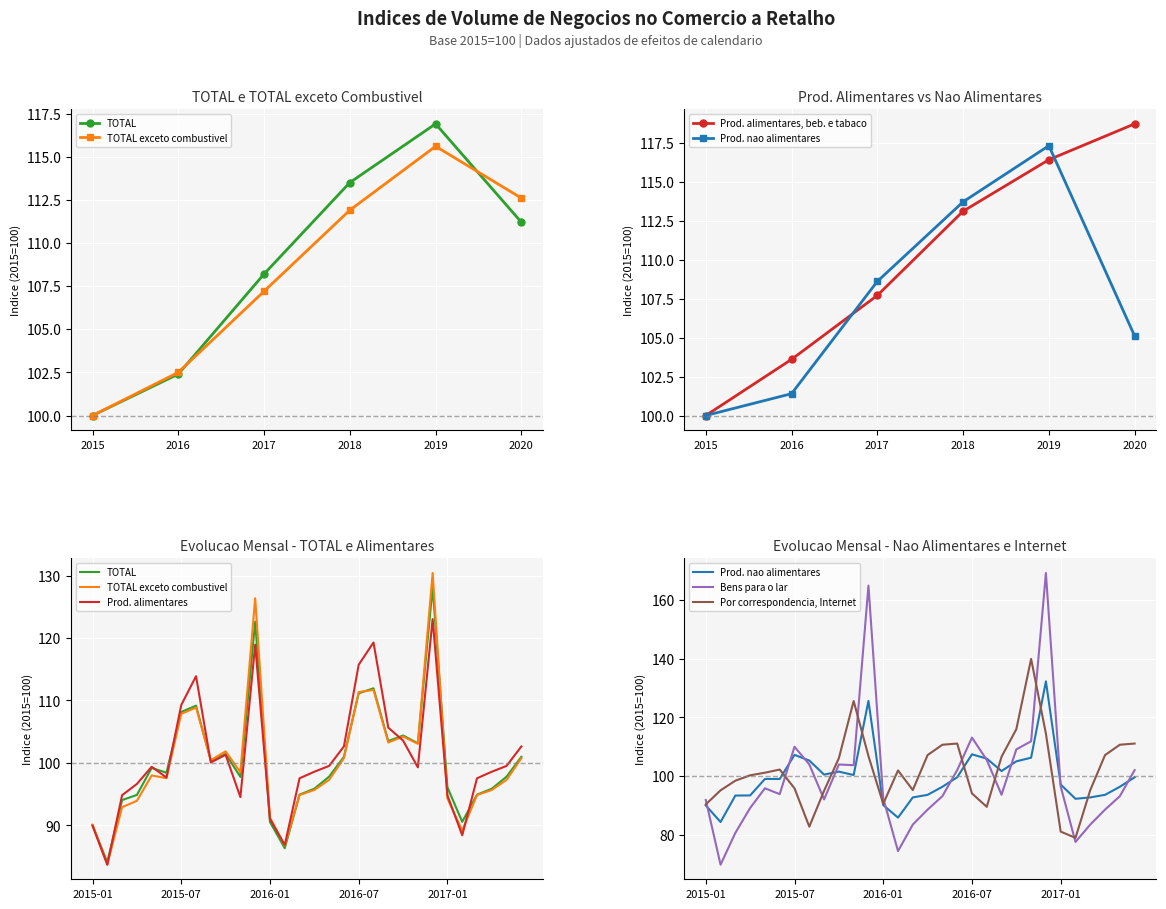

The Prod. nao alimentares series shows 101.4 at 2016. True or false?

True